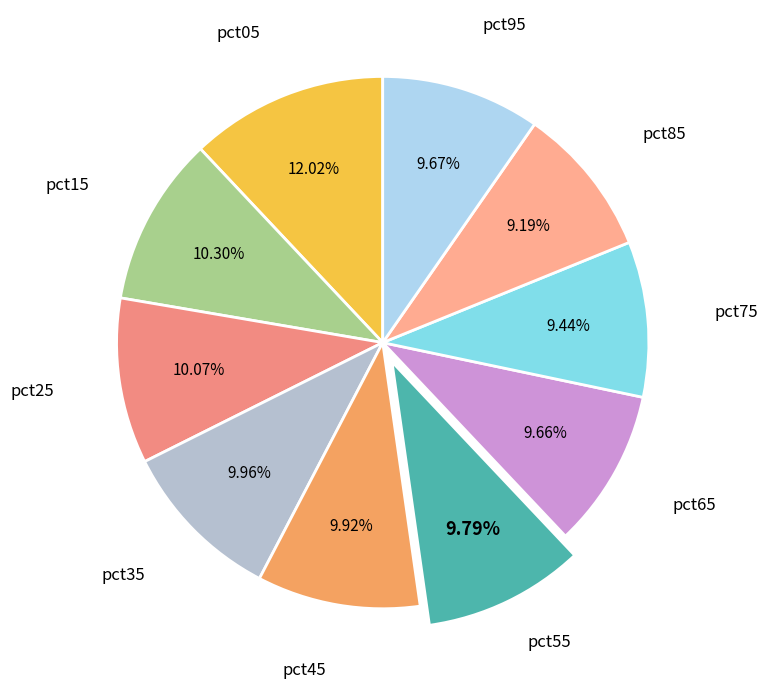

Count the number of slices in the pie.

10